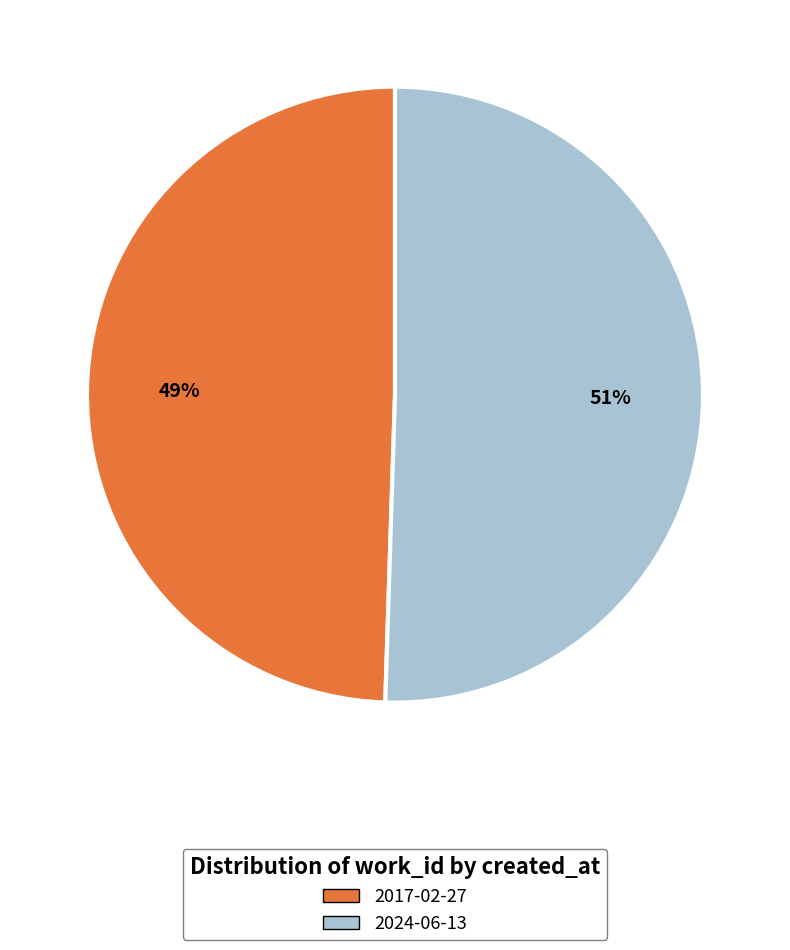

Between 2024-06-13 and 2017-02-27, which is larger?

2024-06-13